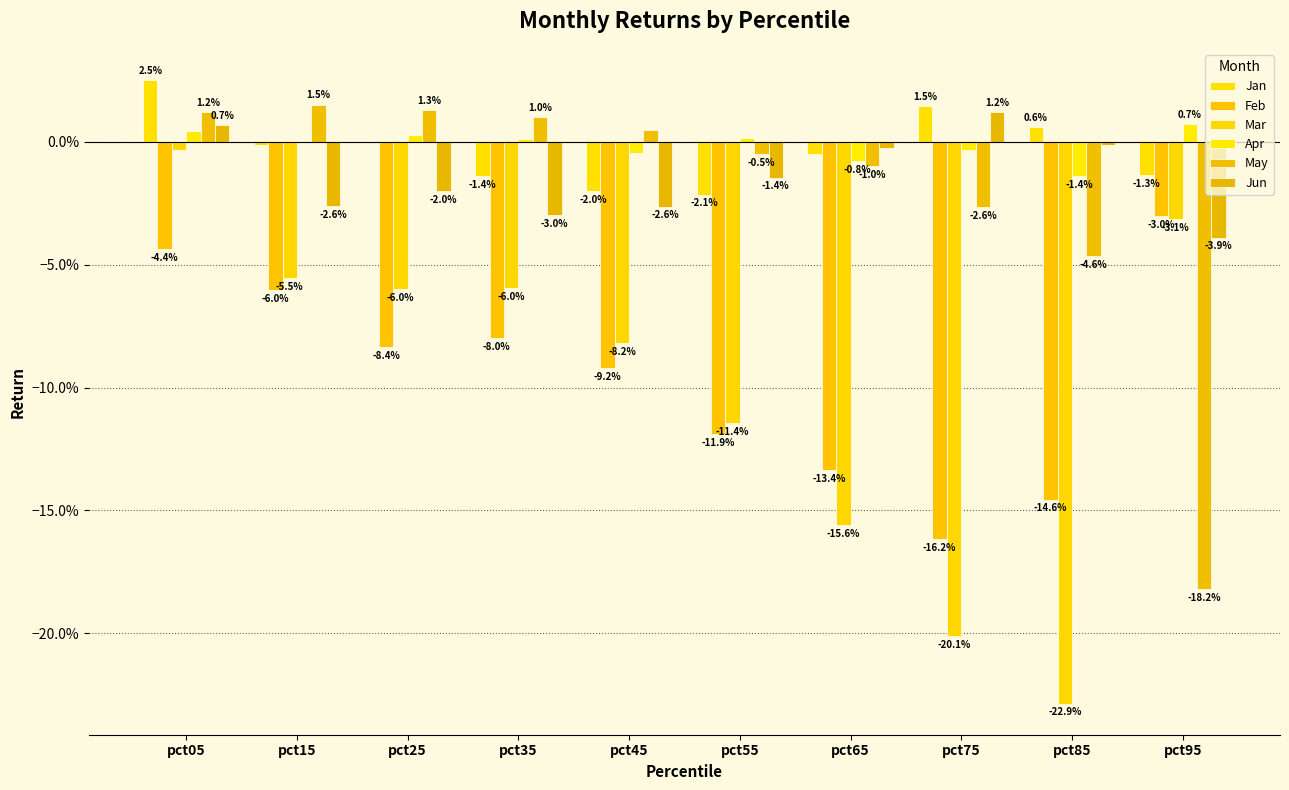

Reading right to left, list all the values displayed in this chart.

Jan: pct95=-0.0	pct85=0.0	pct75=0.0	pct65=-0.0	pct55=-0.0	pct45=-0.0	pct35=-0.0	pct25=0.0	pct15=-0.0	pct05=0.0
Feb: pct95=-0.0	pct85=-0.1	pct75=-0.2	pct65=-0.1	pct55=-0.1	pct45=-0.1	pct35=-0.1	pct25=-0.1	pct15=-0.1	pct05=-0.0
Mar: pct95=-0.0	pct85=-0.2	pct75=-0.2	pct65=-0.2	pct55=-0.1	pct45=-0.1	pct35=-0.1	pct25=-0.1	pct15=-0.1	pct05=-0.0
Apr: pct95=0.0	pct85=-0.0	pct75=-0.0	pct65=-0.0	pct55=0.0	pct45=-0.0	pct35=0.0	pct25=0.0	pct15=0.0	pct05=0.0
May: pct95=-0.2	pct85=-0.0	pct75=-0.0	pct65=-0.0	pct55=-0.0	pct45=0.0	pct35=0.0	pct25=0.0	pct15=0.0	pct05=0.0
Jun: pct95=-0.0	pct85=-0.0	pct75=0.0	pct65=-0.0	pct55=-0.0	pct45=-0.0	pct35=-0.0	pct25=-0.0	pct15=-0.0	pct05=0.0